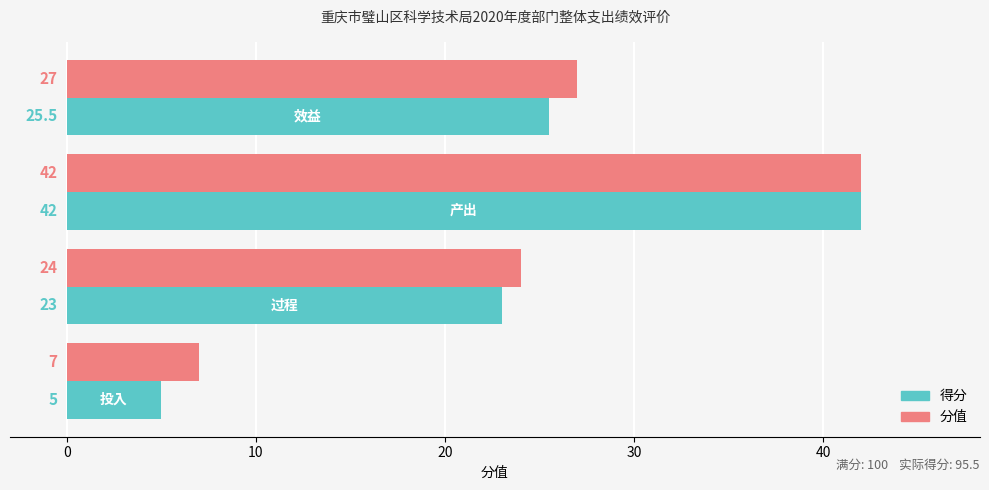

What is the minimum value shown in the chart?

5.0